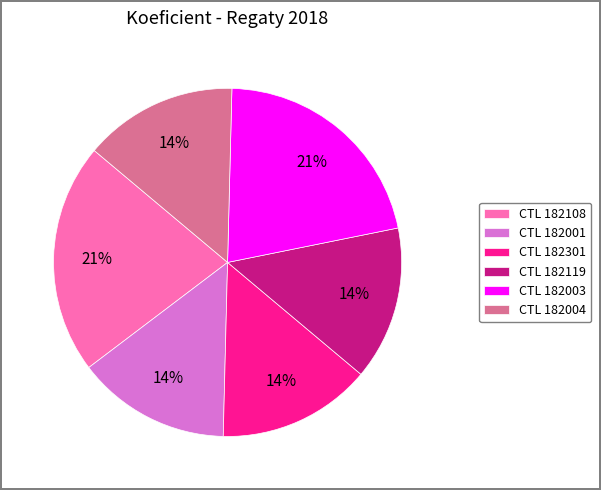

To the nearest percent, what is the difference between the largest and smallest slice percentages?

7%